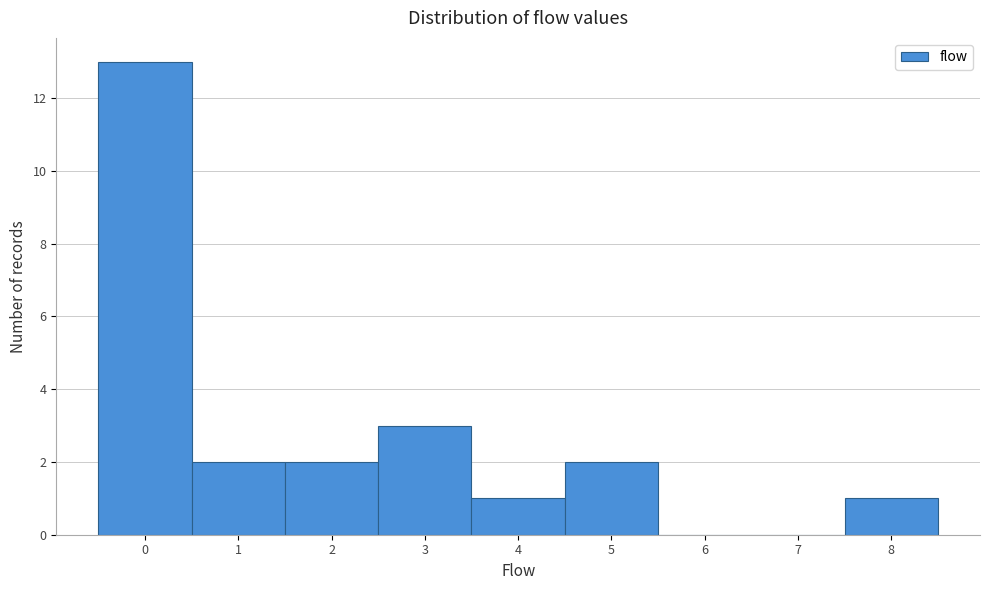

Which range on the x-axis has the tallest bar?

-0.5 to 0.5